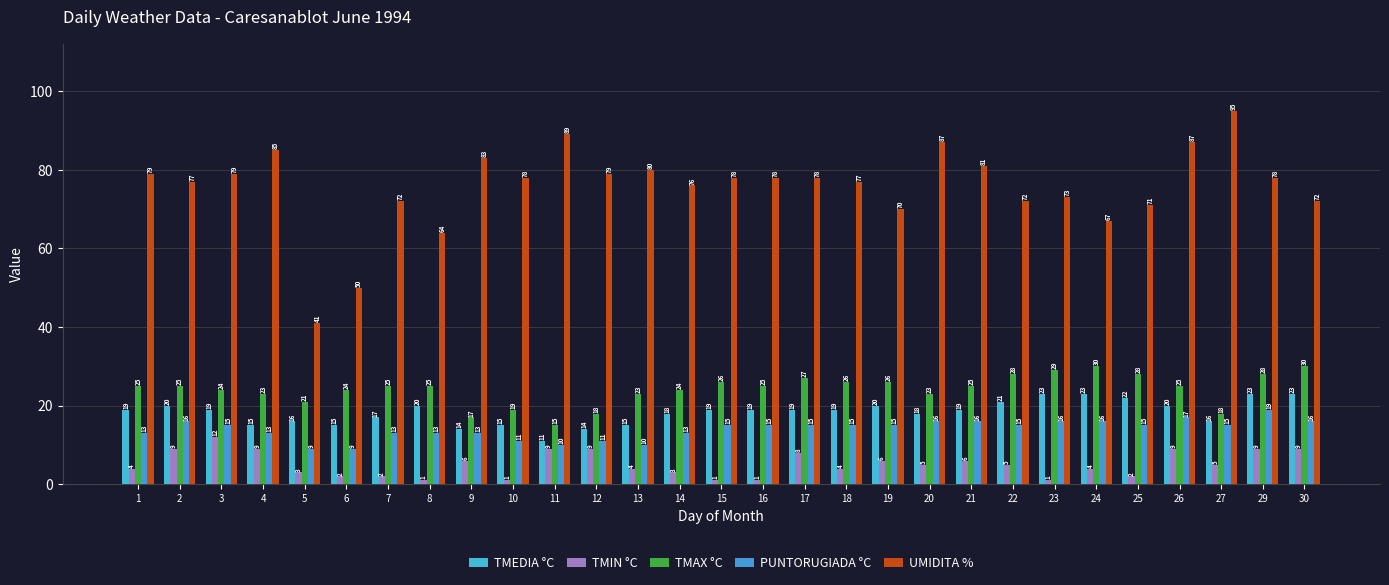

What is the total value across all series at 3?

149